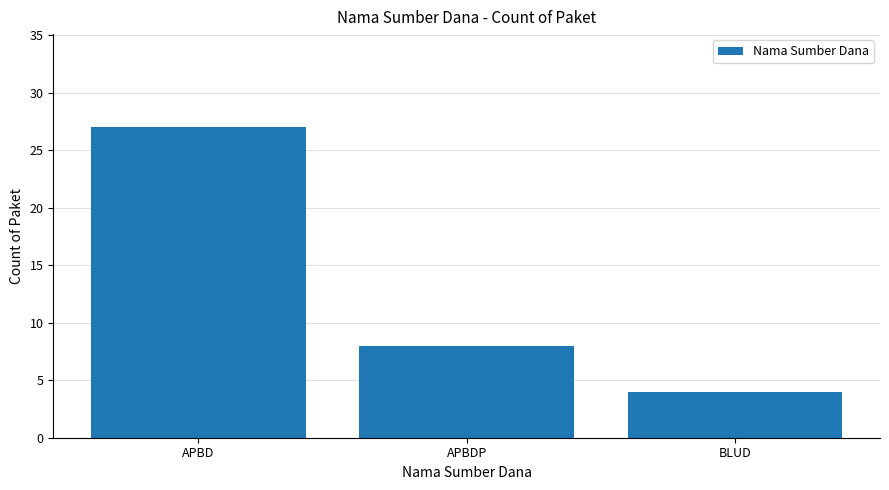

Is it true that the value at BLUD is 1?

False